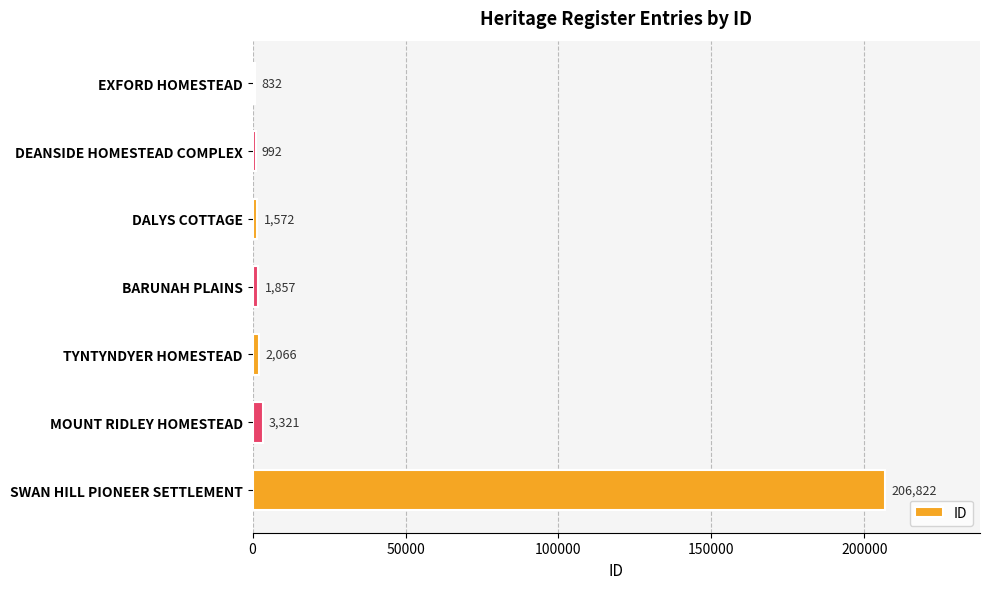

What is the difference between the maximum and minimum values?

205990